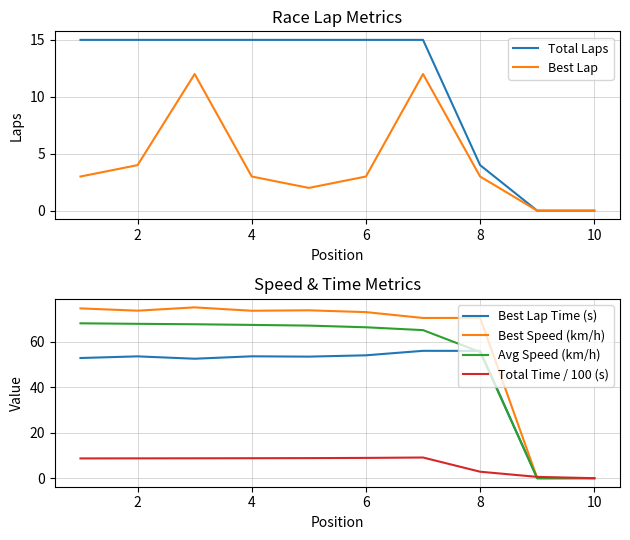

How many lines are shown in the chart?

6